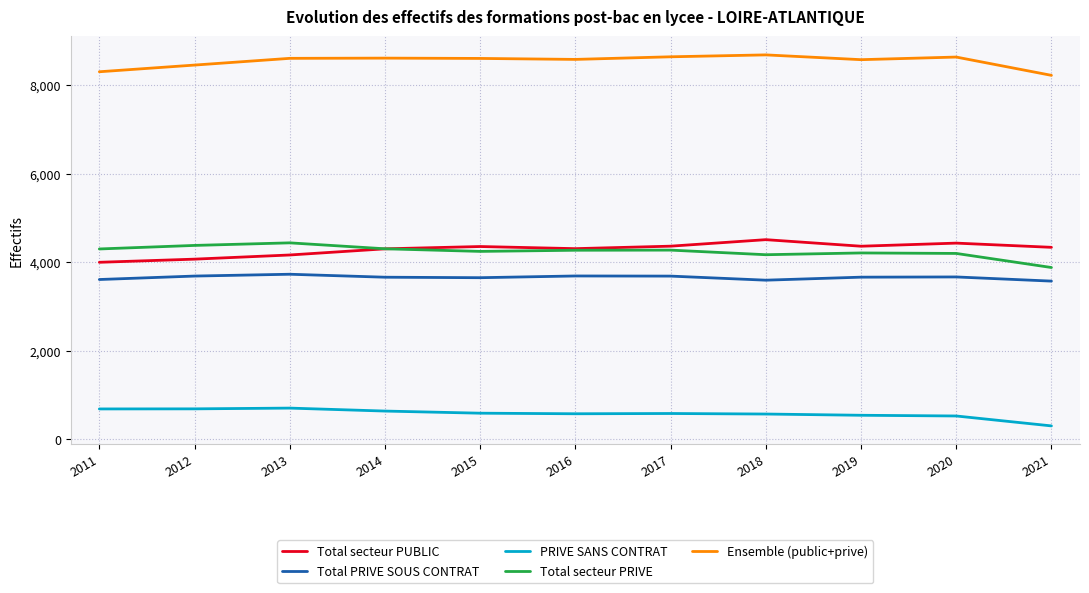

What is the difference between the second highest and minimum values in the Total secteur PUBLIC series?

433